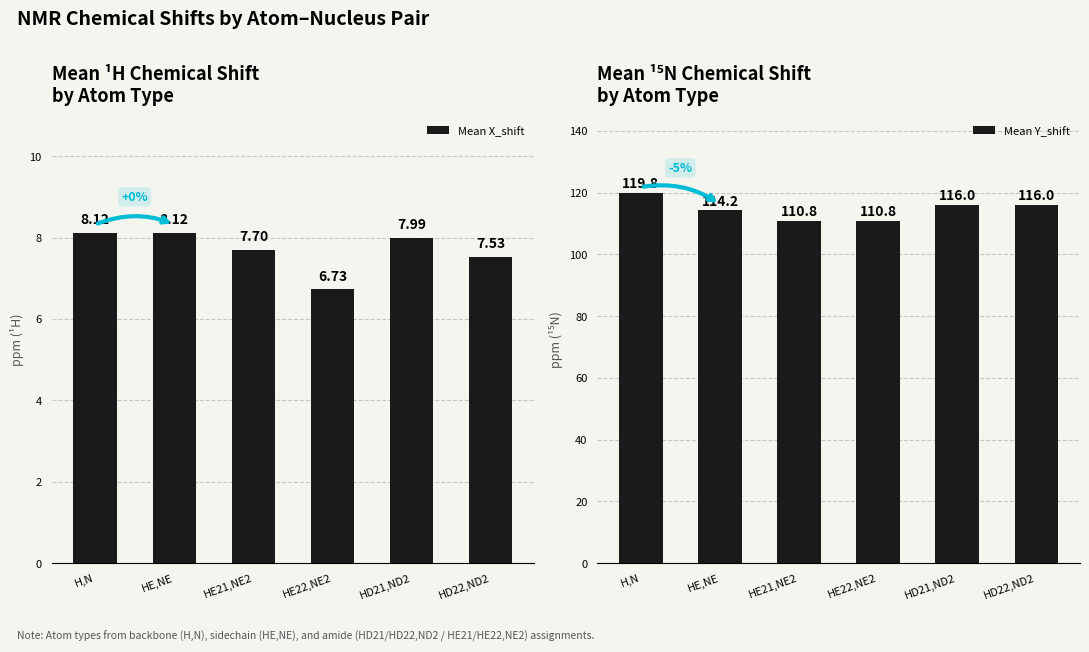

At which category is the sum across all series the highest?

H,N